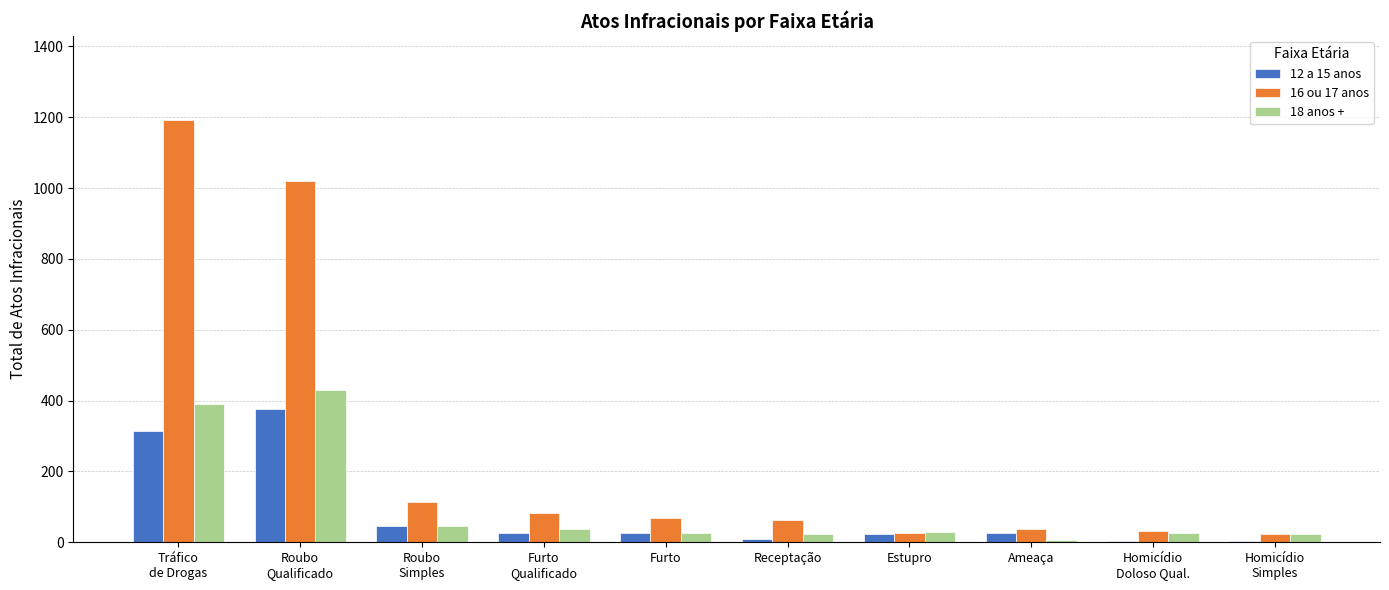

How many groups of bars are there?

10